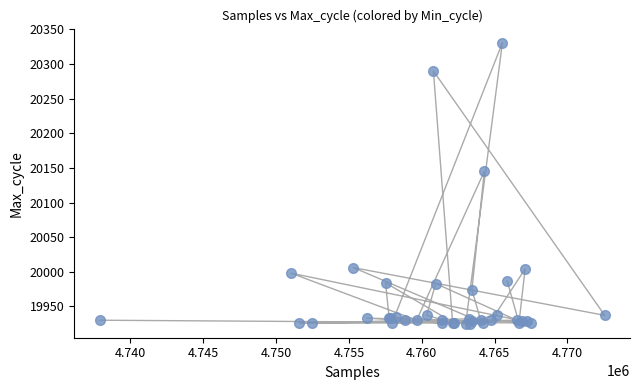

What Y value in the scatter plot is closest to 20128?

20145